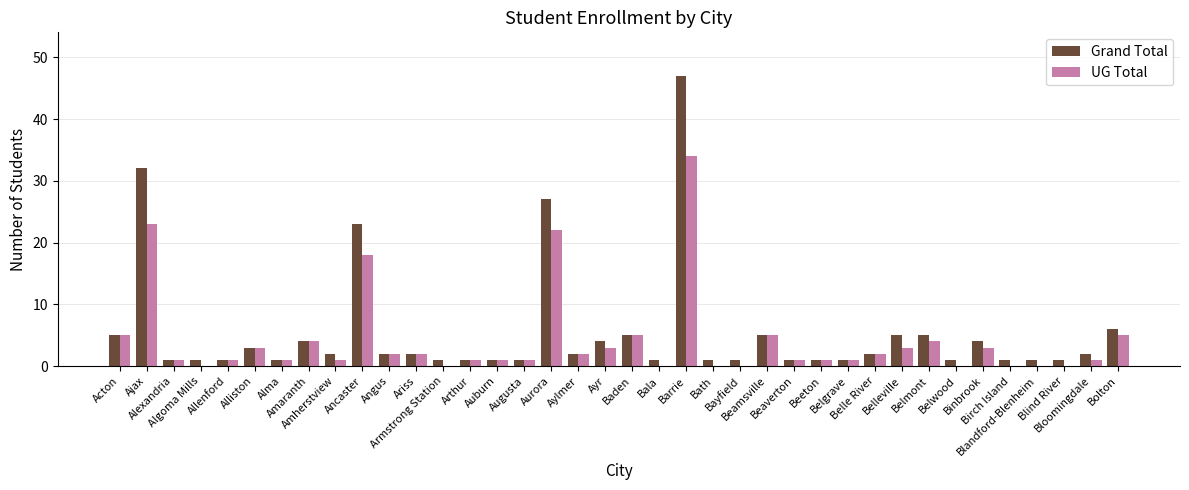

Are the bars horizontal?

No